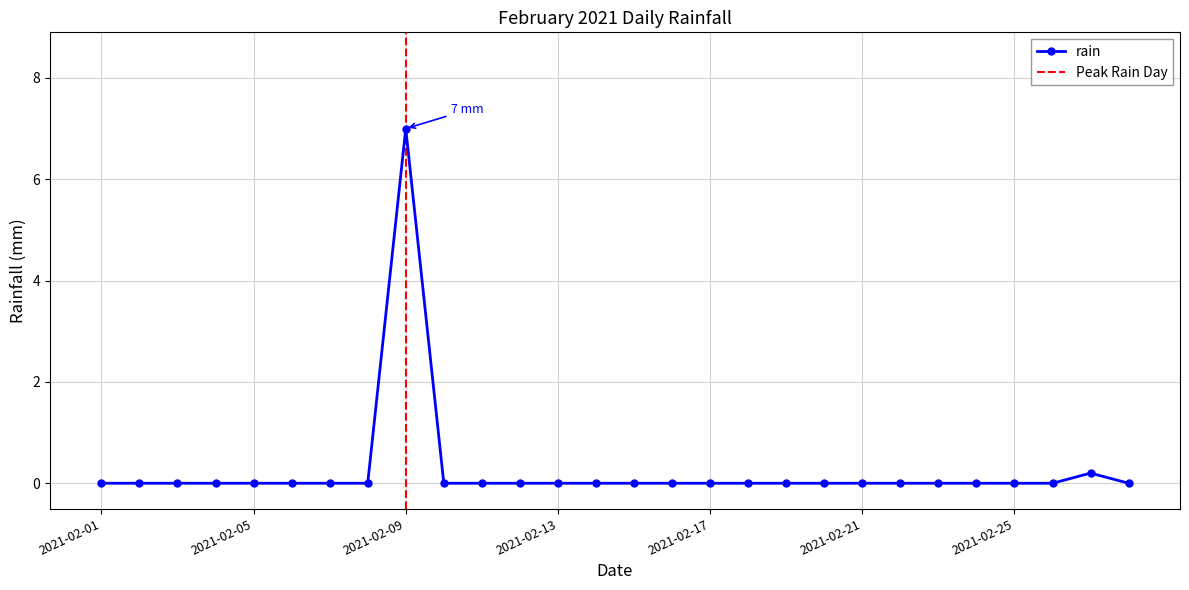

List the labels in order of value, smallest first.

2021-02-01, 2021-02-02, 2021-02-03, 2021-02-04, 2021-02-05, 2021-02-06, 2021-02-07, 2021-02-08, 2021-02-10, 2021-02-11, 2021-02-12, 2021-02-13, 2021-02-14, 2021-02-15, 2021-02-16, 2021-02-17, 2021-02-18, 2021-02-19, 2021-02-20, 2021-02-21, 2021-02-22, 2021-02-23, 2021-02-24, 2021-02-25, 2021-02-26, 2021-02-28, 2021-02-27, 2021-02-09